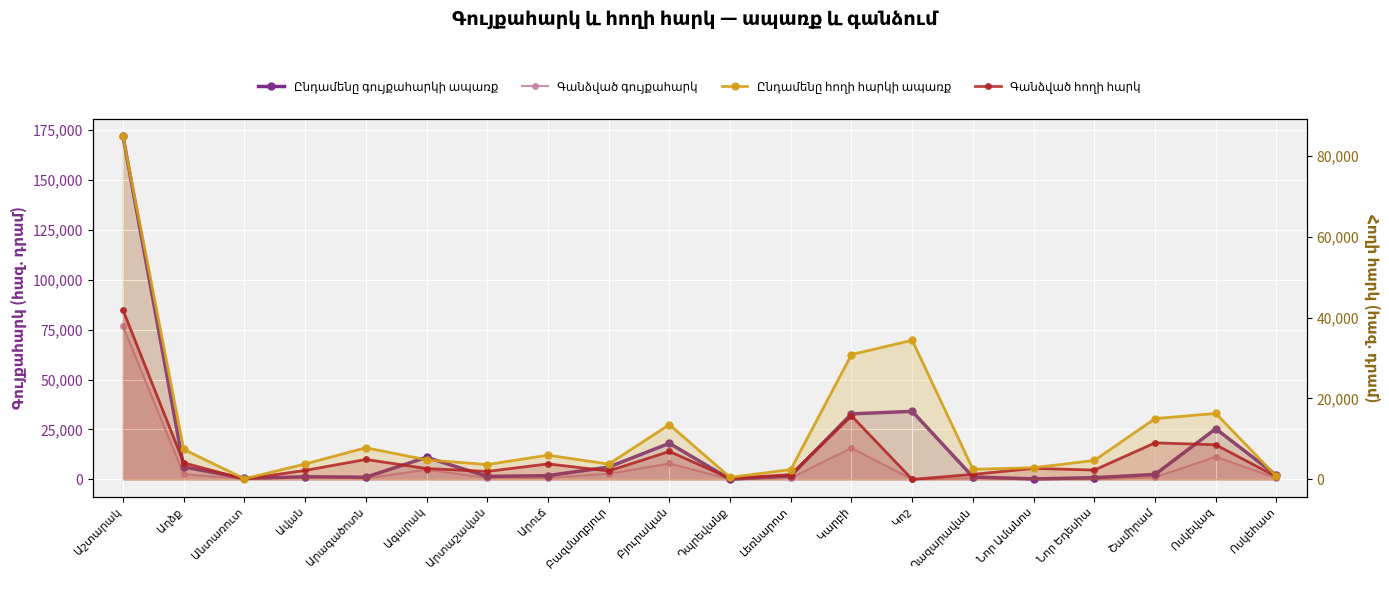

True or false: Գանձված հողի հարկ and Ընդամենը հողի հարկի ապառք intersect in this chart.

False